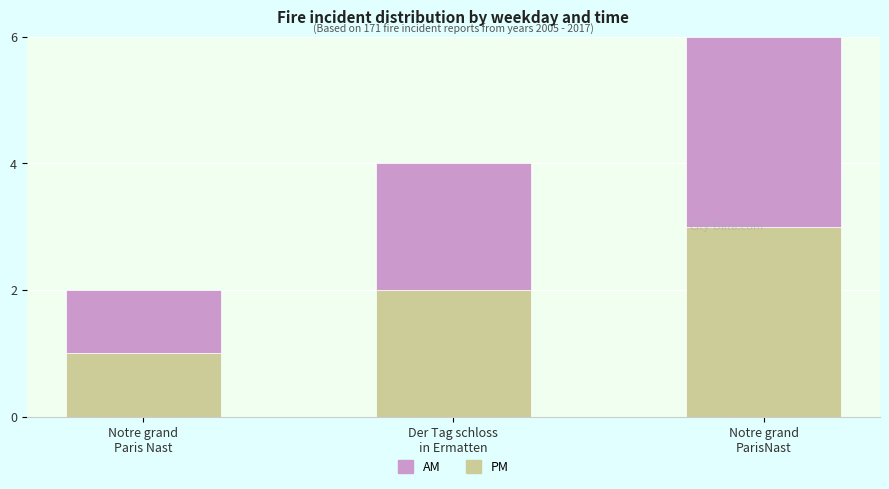

How many data points does each series have?

3